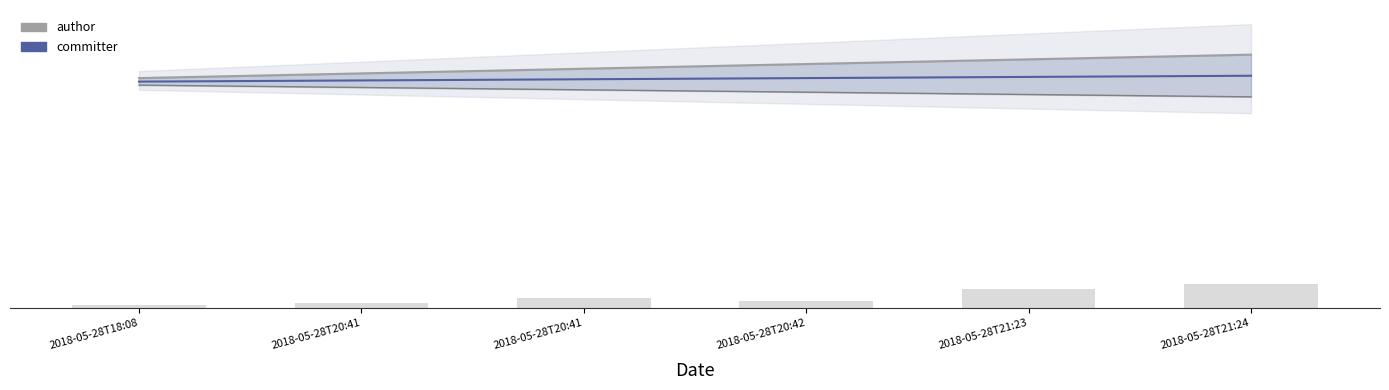

Read the committer value at 2018-05-28T20:41.

9699